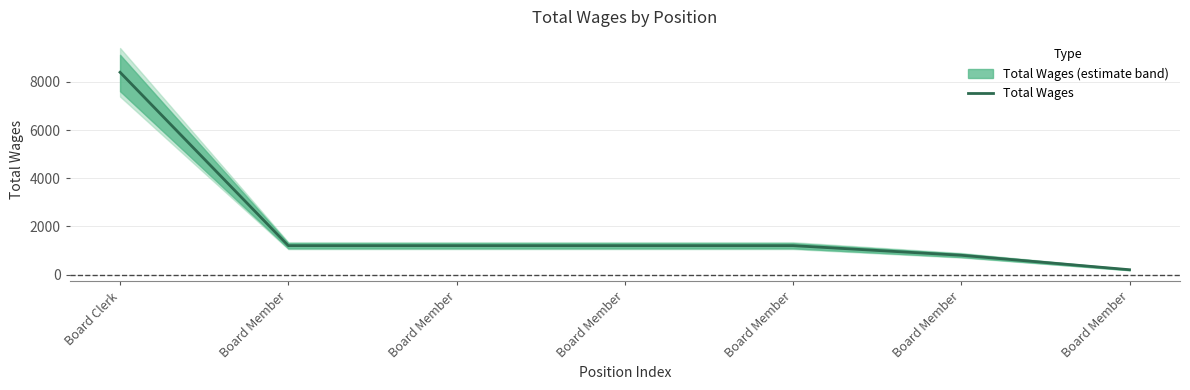

What is the change in value from Board Member to Board Member?

-1000